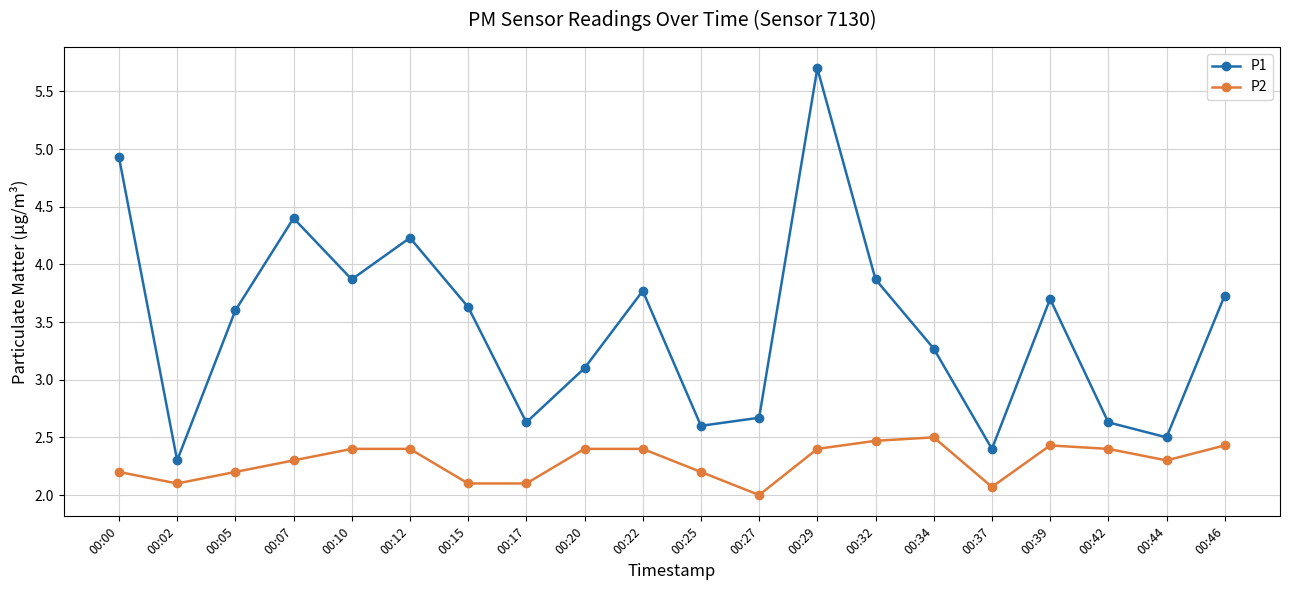

What is the greatest value displayed?

5.7